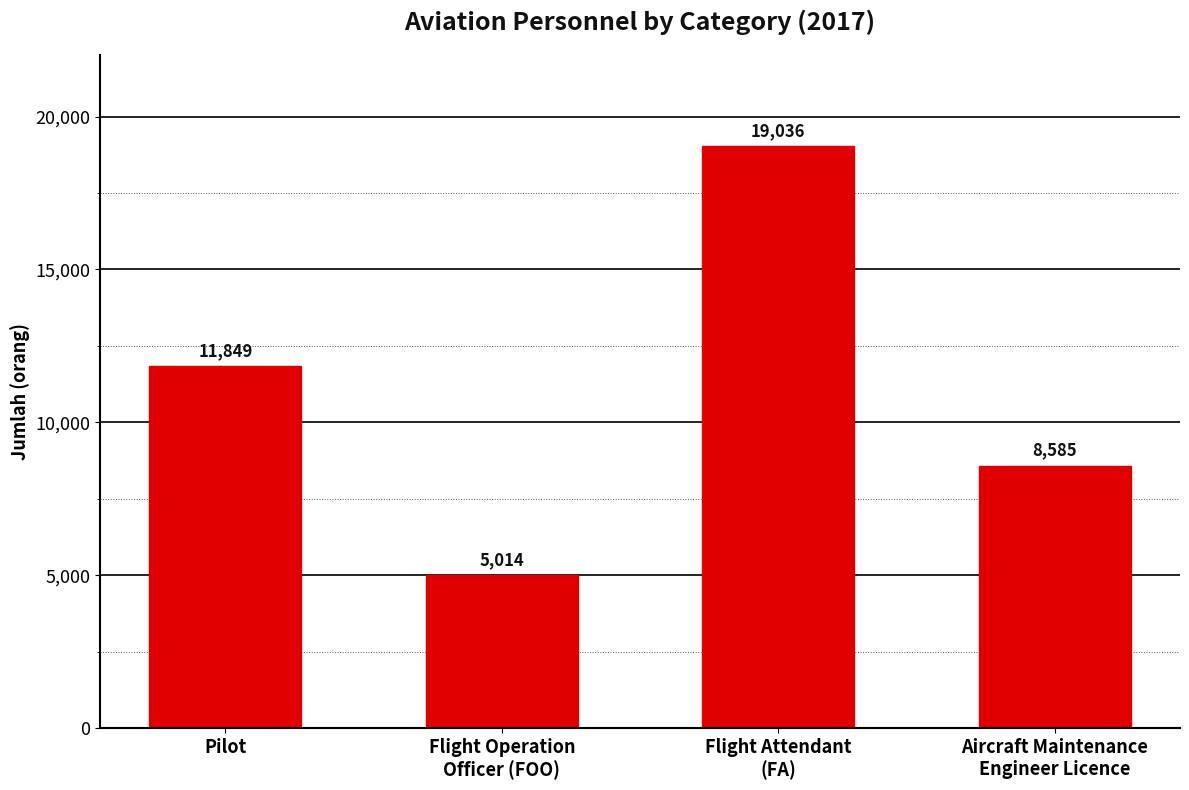

What is the change in value from Flight Operation
Officer (FOO) to Aircraft Maintenance
Engineer Licence?

+3571